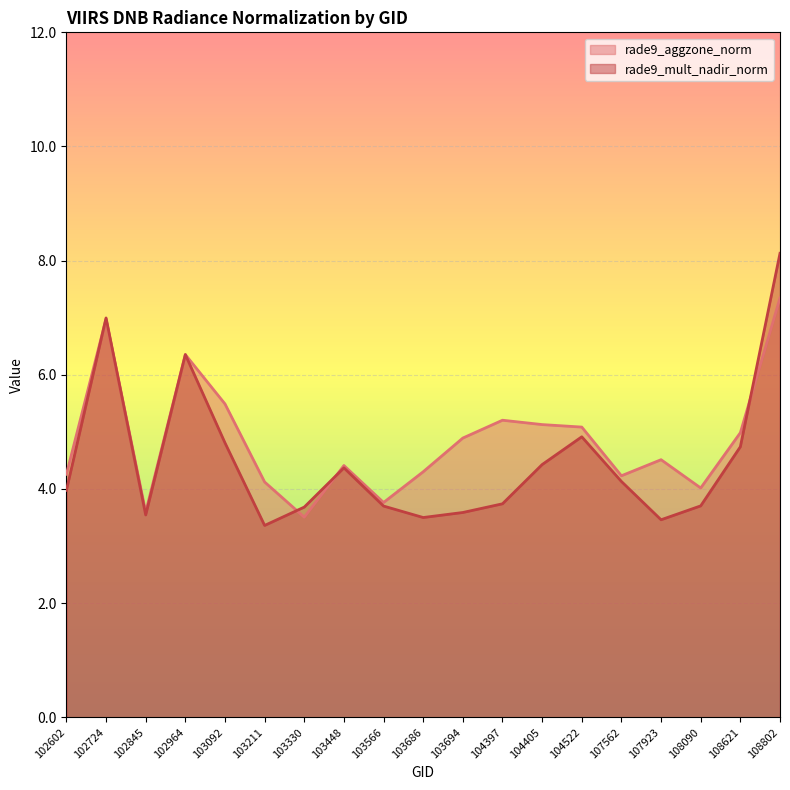

The rade9_mult_nadir_norm series shows 3.6 at 103694. True or false?

True